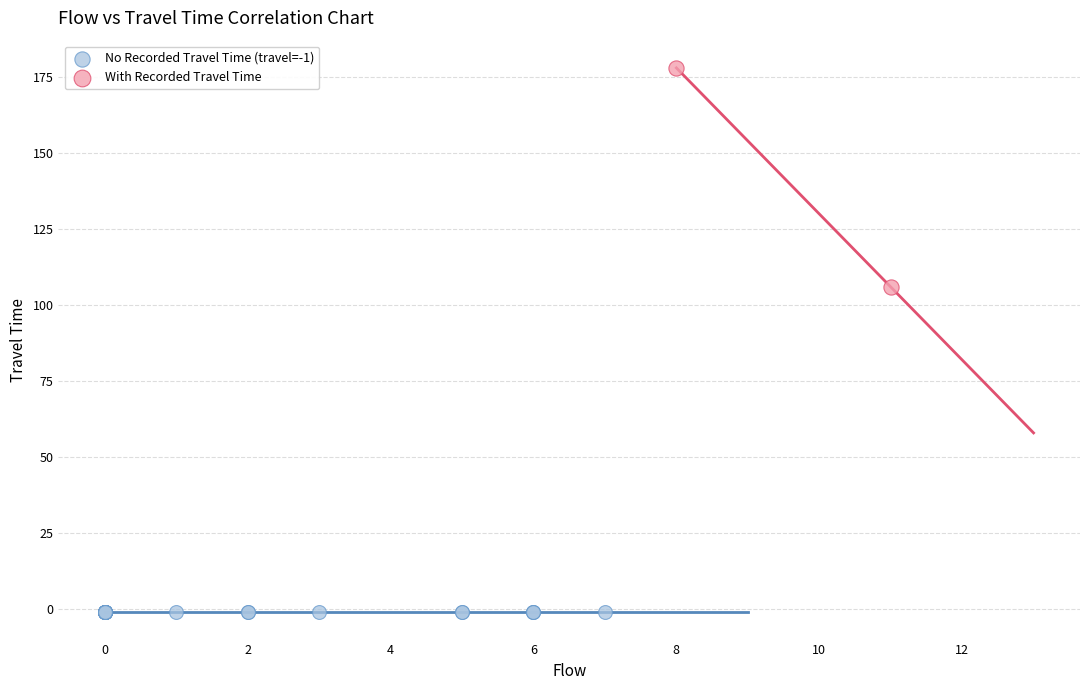

Which series reaches the minimum Y coordinate?

No Recorded Travel Time (travel=-1)